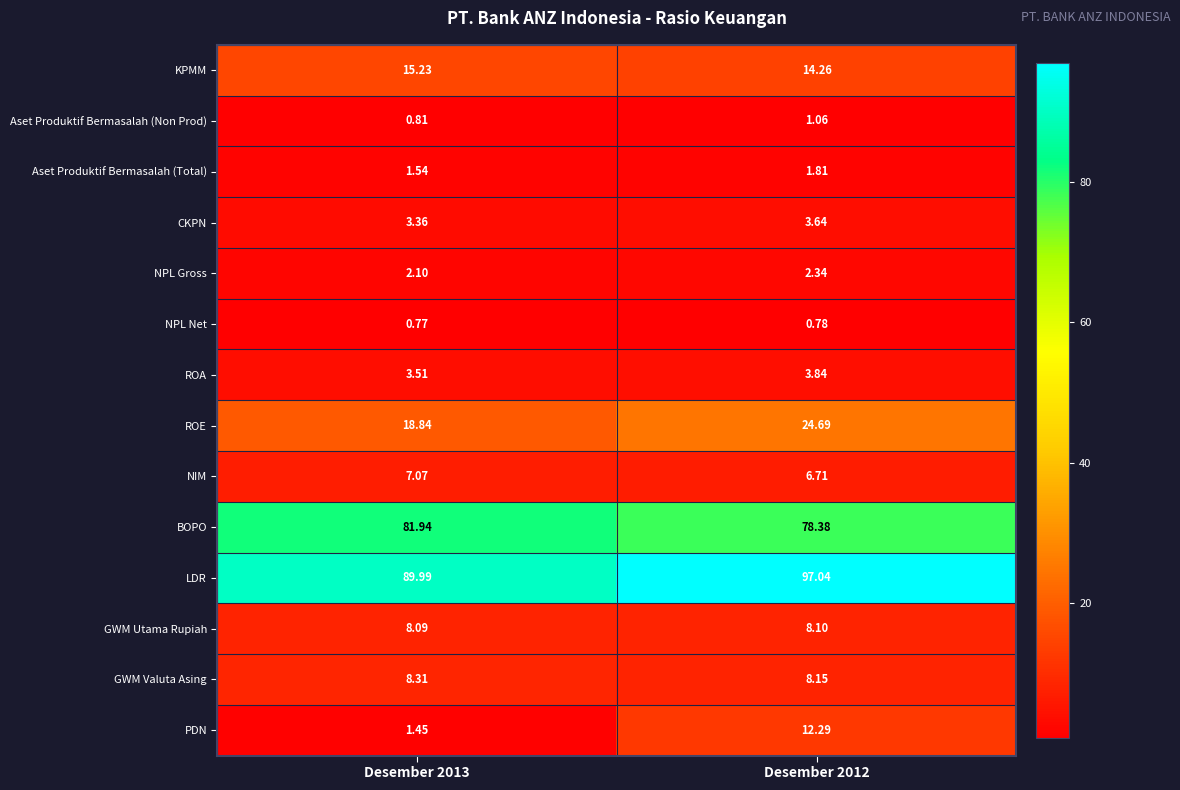

At Desember 2012, list the series in order from smallest to largest.

NPL Net, Aset Produktif Bermasalah (Non Prod), Aset Produktif Bermasalah (Total), NPL Gross, CKPN, ROA, NIM, GWM Utama Rupiah, GWM Valuta Asing, PDN, KPMM, ROE, BOPO, LDR